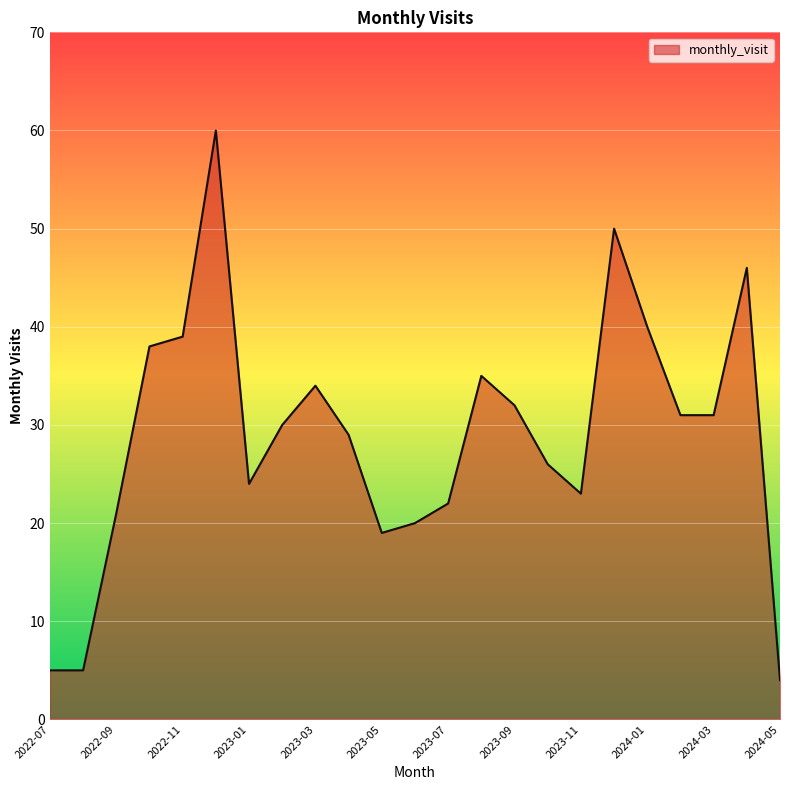

What is the difference between the maximum and minimum values?

56